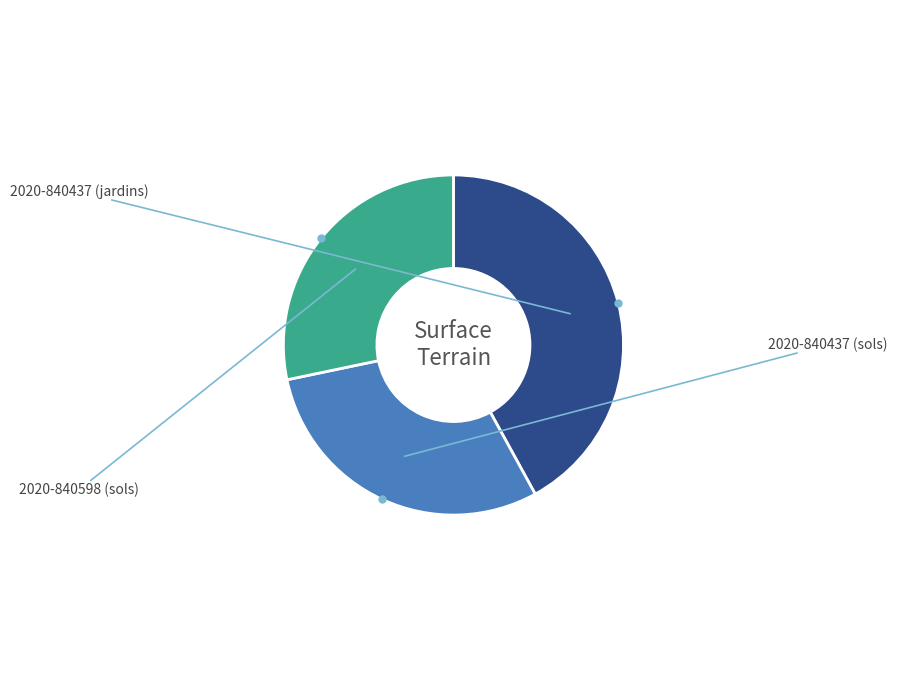

Combined, what portion of the pie is 2020-840437 (jardins) and 2020-840598 (sols)?

70.3%